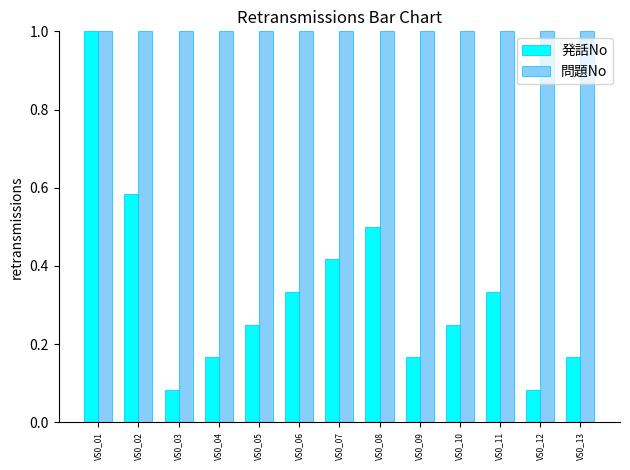

At which category is the sum across all series the highest?

VS0_01